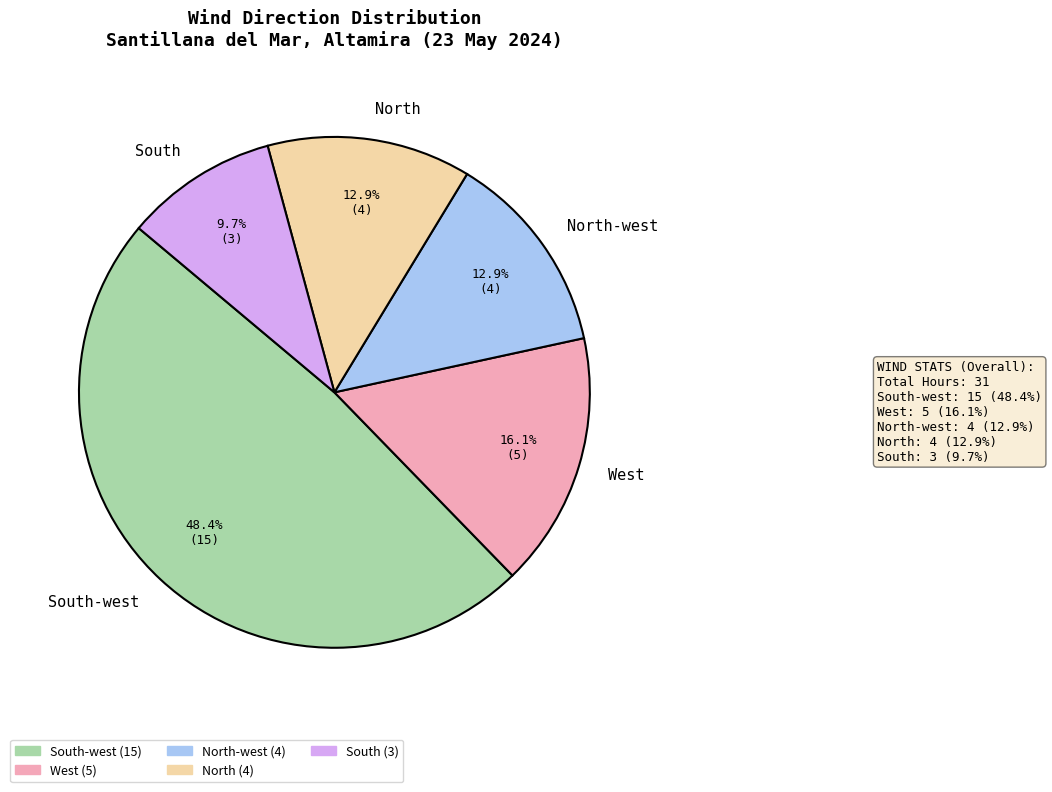

To the nearest percent, what portion does South-west represent?

48%